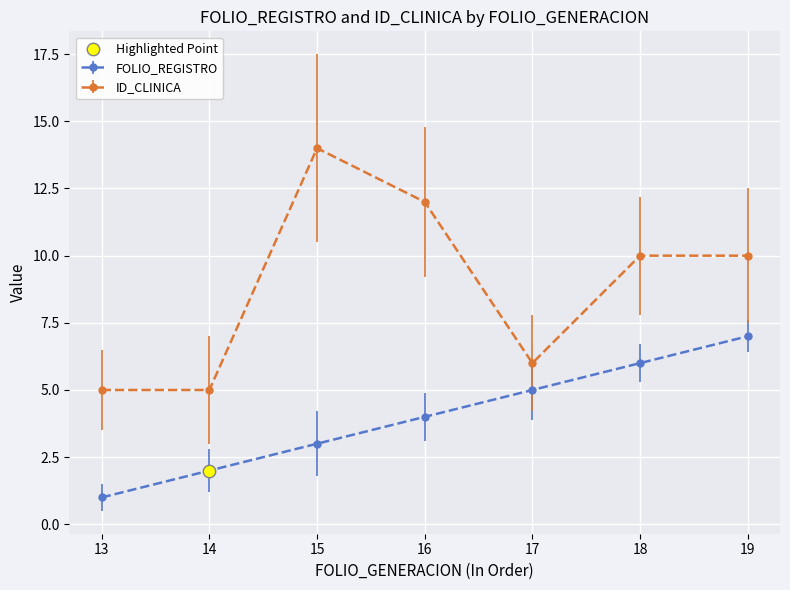

Is the value of ID_CLINICA at 17 greater than the value of FOLIO_REGISTRO at 15?

Yes